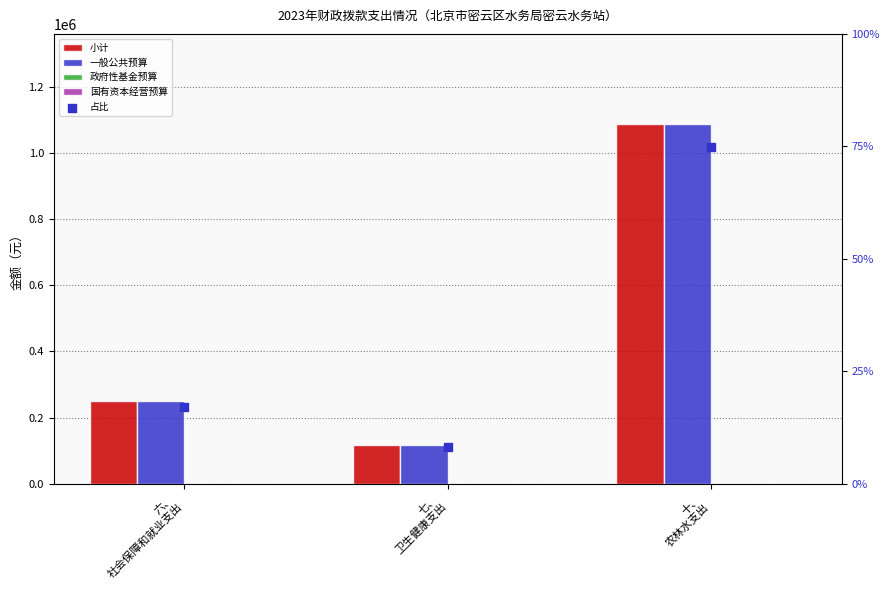

Which series contains the highest Y value?

小计